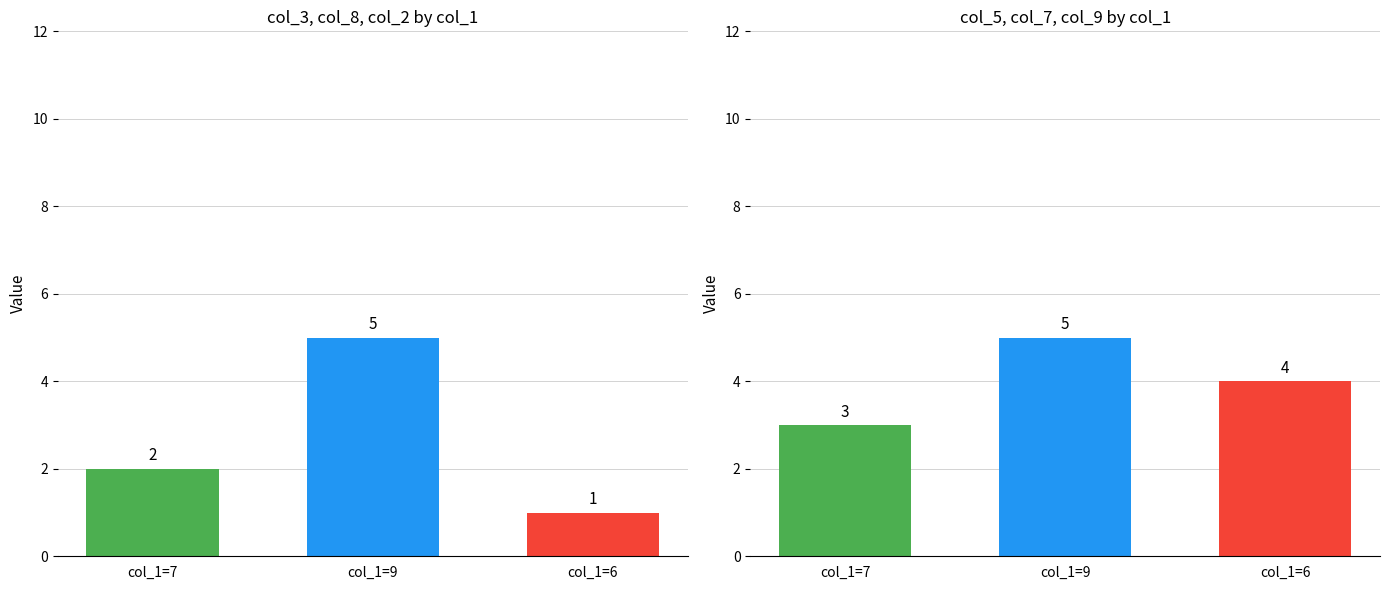

How many data points in col_9 are less than 5?

4